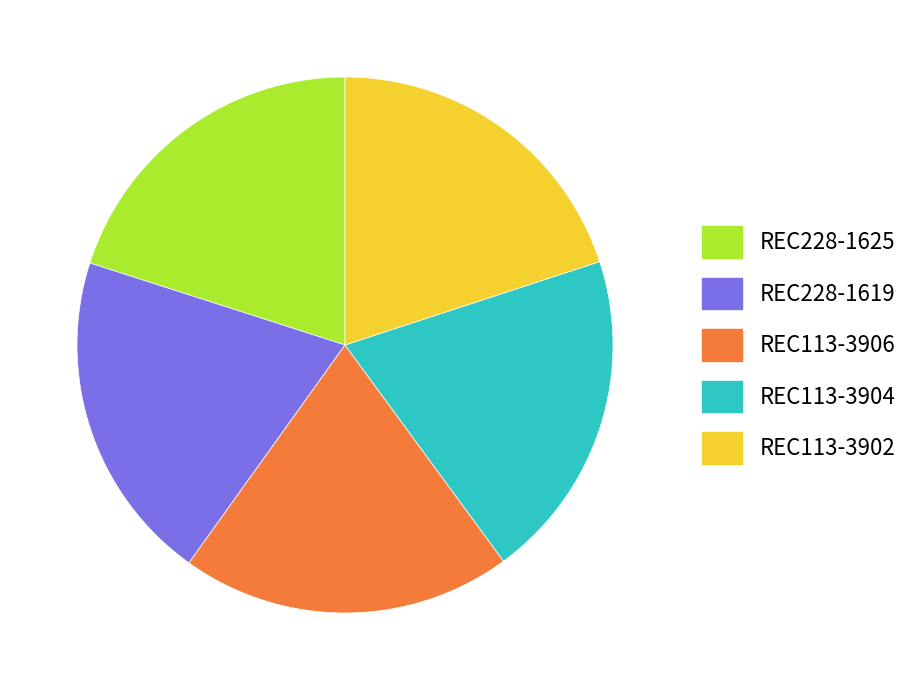

Do REC113-3904 and REC113-3906 together represent more than half of the pie?

No